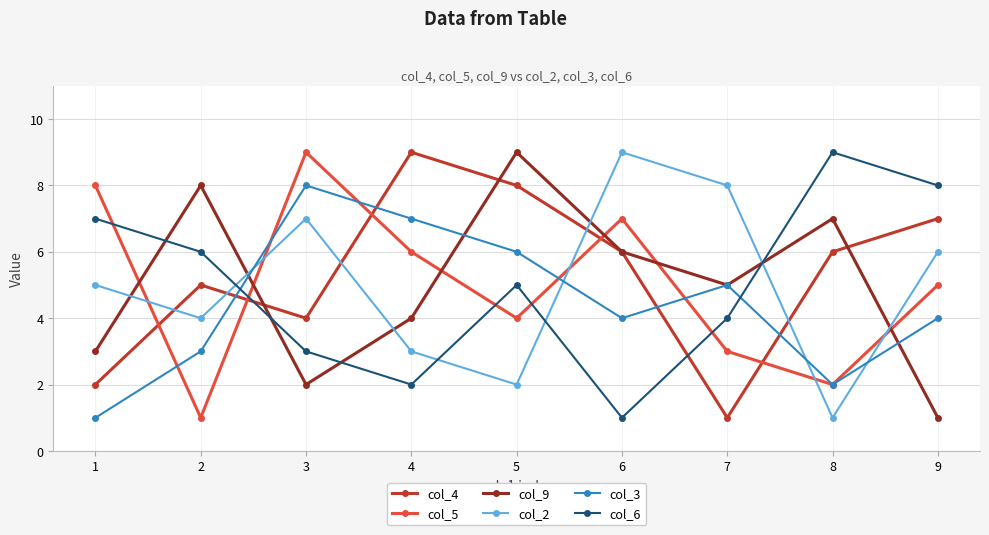

What is the average value of the col_3 series?

4